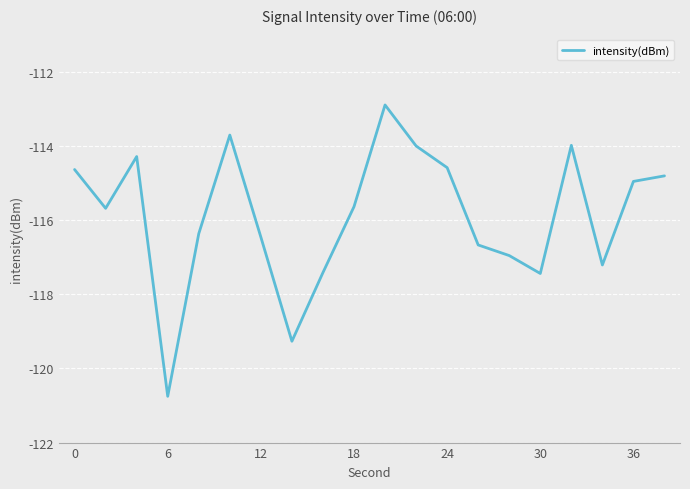

What is the smallest value displayed?

-120.8